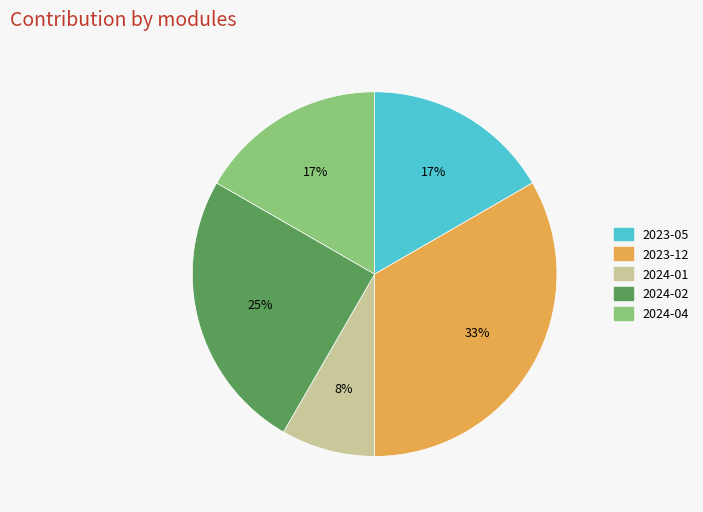

Is 2023-05 the majority of the pie?

No